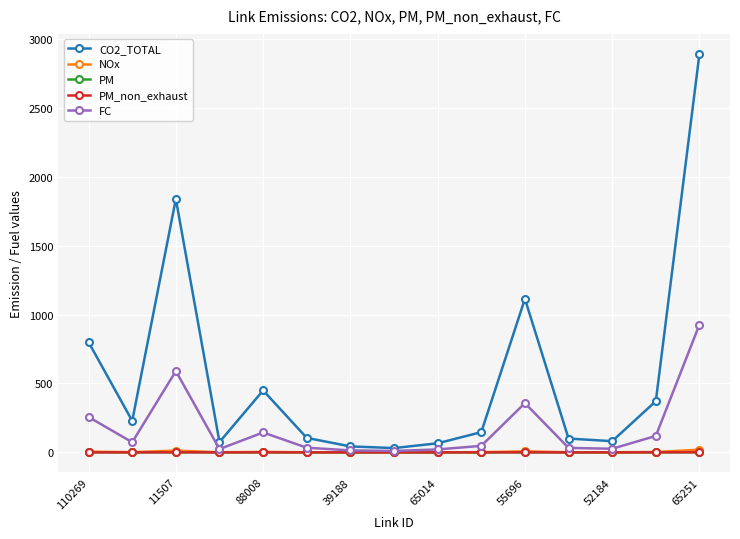

What is the maximum value for FC?

927.8